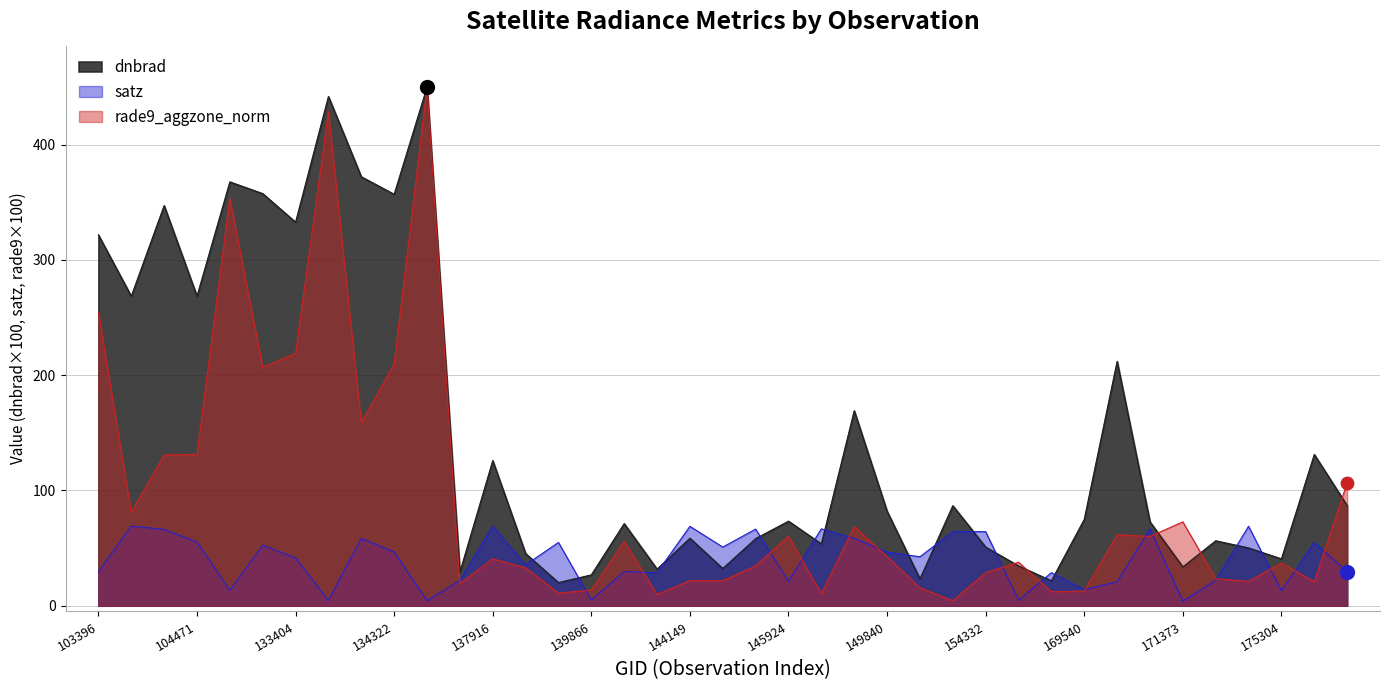

At how many categories does at least one series exceed 402?

2